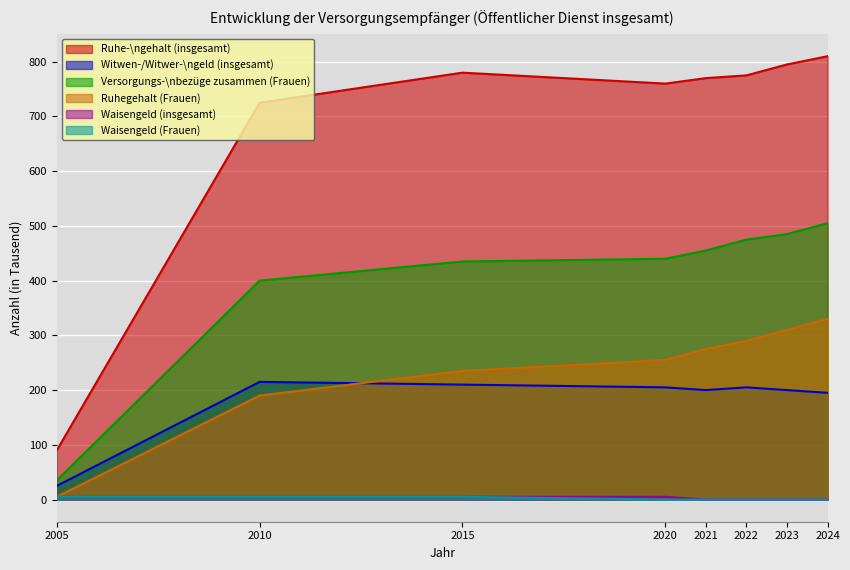

Does the chart display data point markers on the line(s)?

No